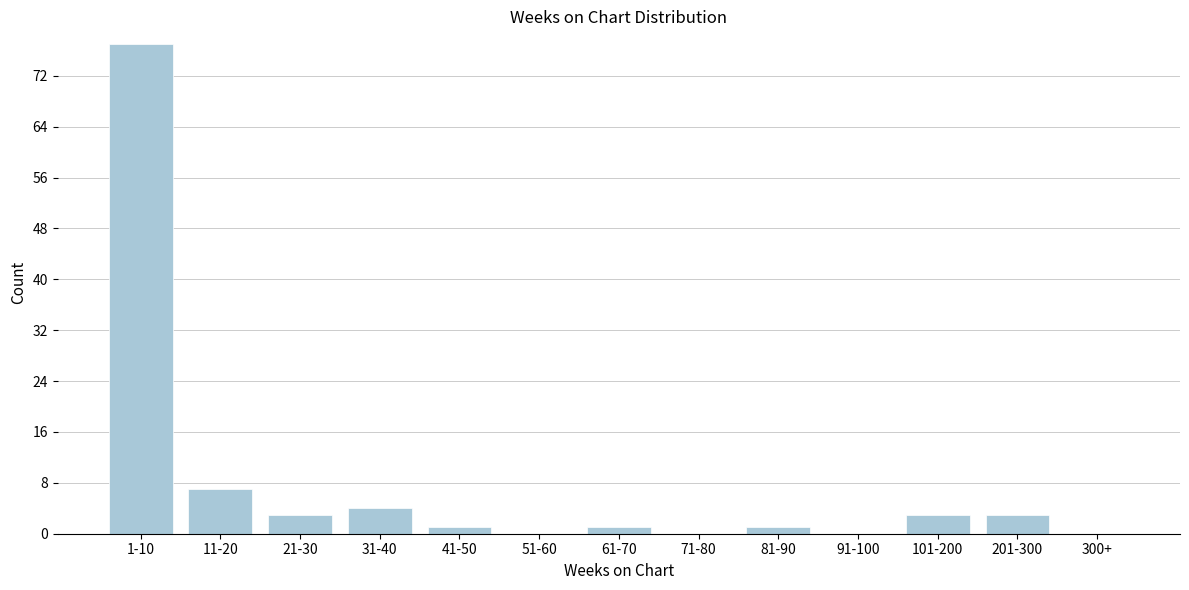

Reading left to right, list all the values displayed in this chart.

1-10=77	11-20=7	21-30=3	31-40=4	41-50=1	51-60=0	61-70=1	71-80=0	81-90=1	91-100=0	101-200=3	201-300=3	300+=0